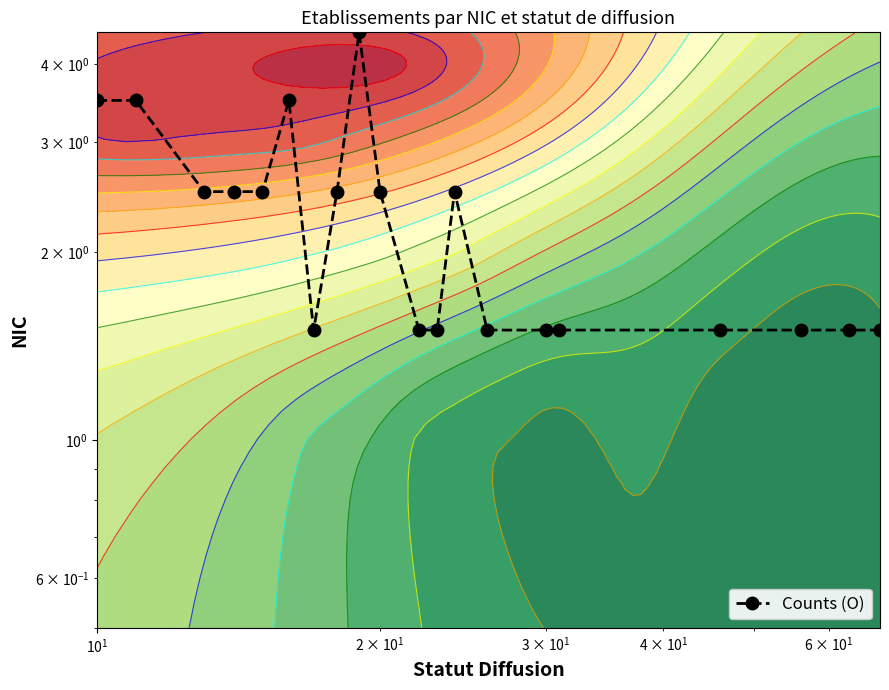

Reading left to right, transcribe all the data shown in this chart.

3.5	3.5	2.5	2.5	2.5	3.5	1.5	2.5	4.5	2.5	1.5	1.5	2.5	1.5	1.5	1.5	1.5	1.5	1.5	1.5